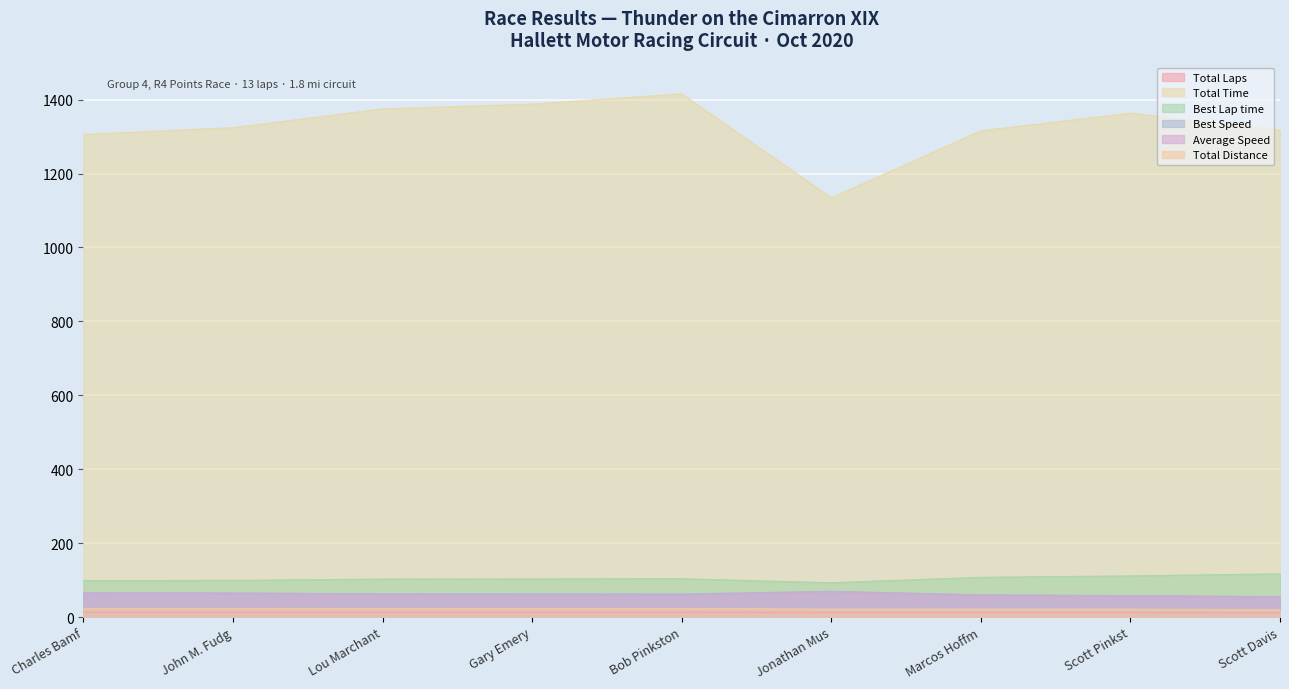

How many interior local peaks does the Average Speed series have?

1